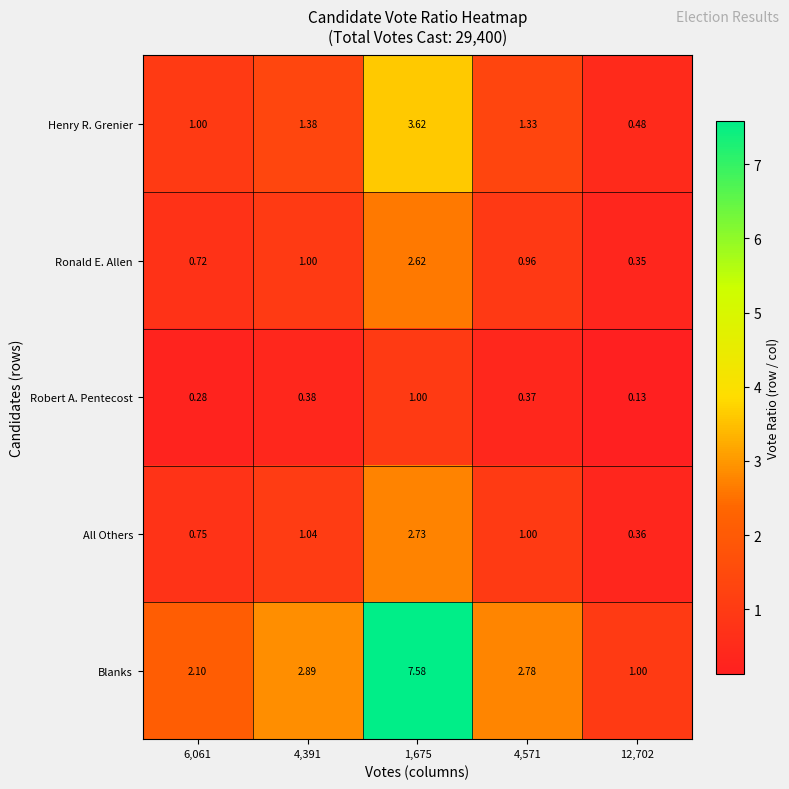

Rank the series by their maximum value, from lowest to highest.

Robert A. Pentecost, Ronald E. Allen, All Others, Henry R. Grenier, Blanks